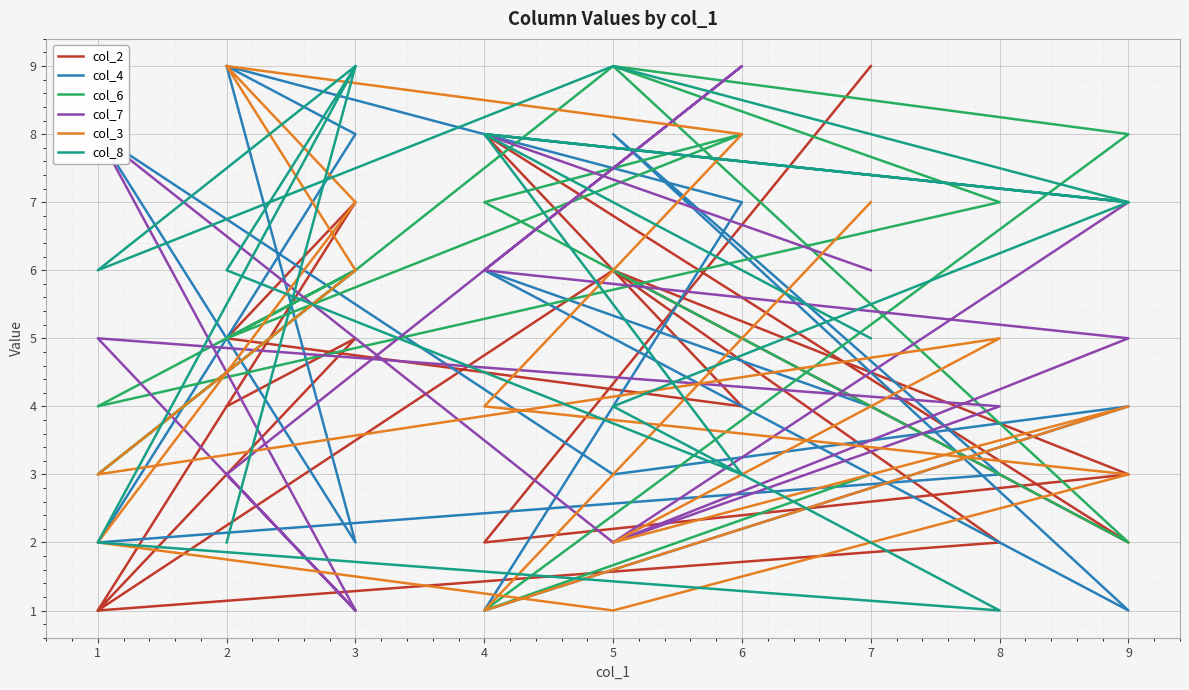

Reading left to right, list all the values displayed in this chart.

col_2: 4	5	1	6	2	8	4	5	7	1	2	6	3	2	9
col_4: 9	2	8	3	4	1	7	9	8	2	3	8	1	6	4
col_6: 5	6	3	9	2	7	8	5	6	4	7	9	8	1	3
col_7: 3	1	8	2	5	6	9	3	1	5	4	2	7	8	6
col_3: 9	7	2	1	3	4	8	9	6	3	5	2	4	1	7
col_8: 2	9	6	9	7	8	3	6	9	2	1	4	7	8	5